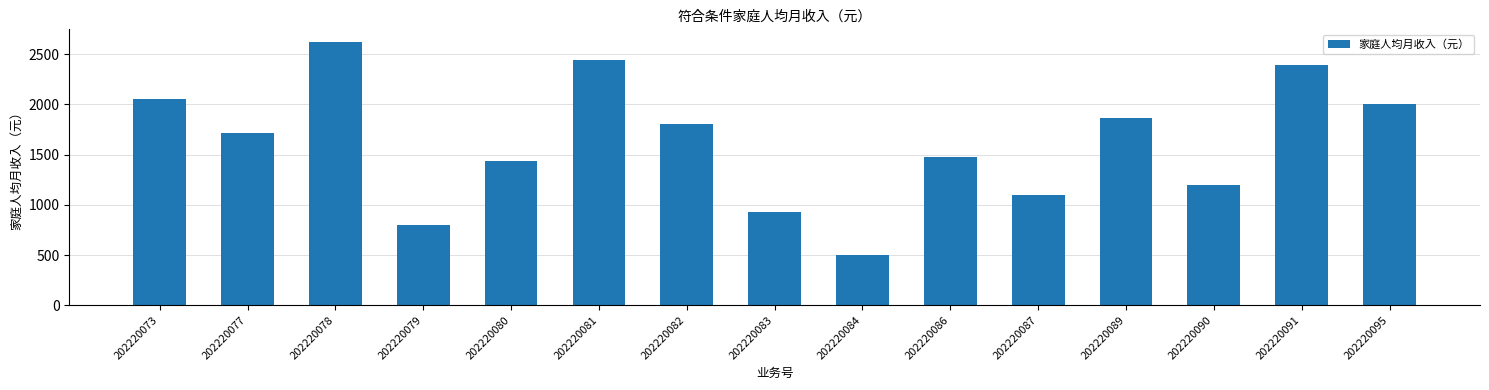

How many series are shown in this chart?

1